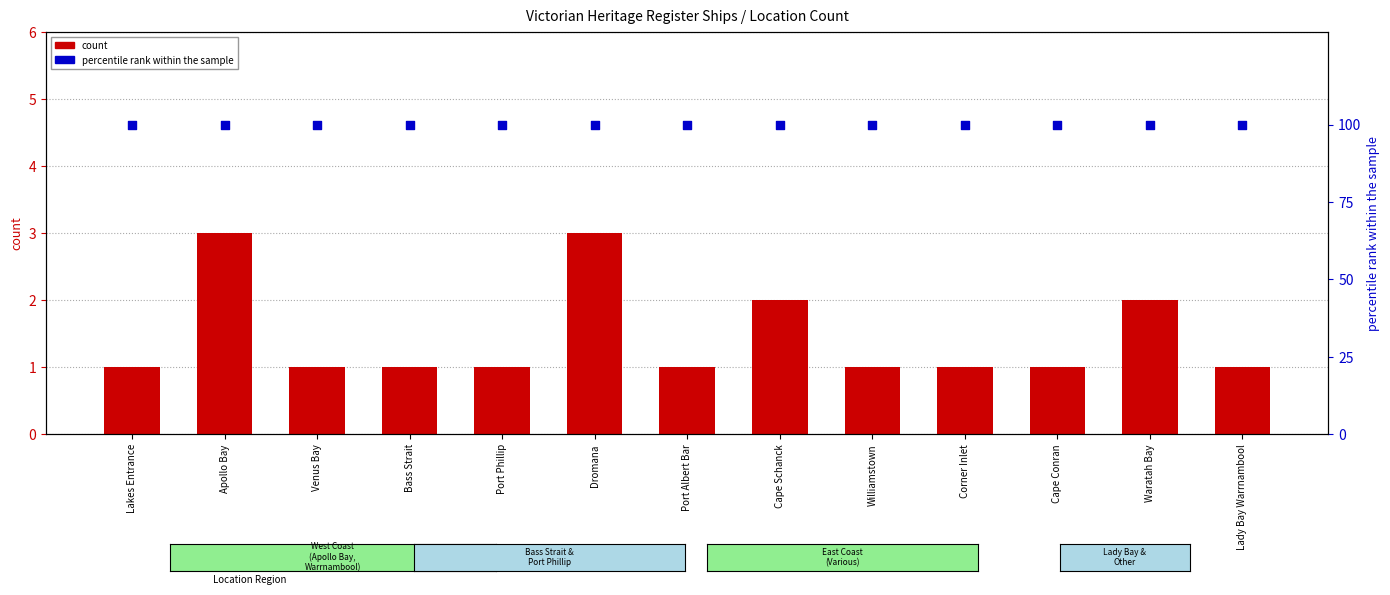

Which series contains the lowest Y value?

count